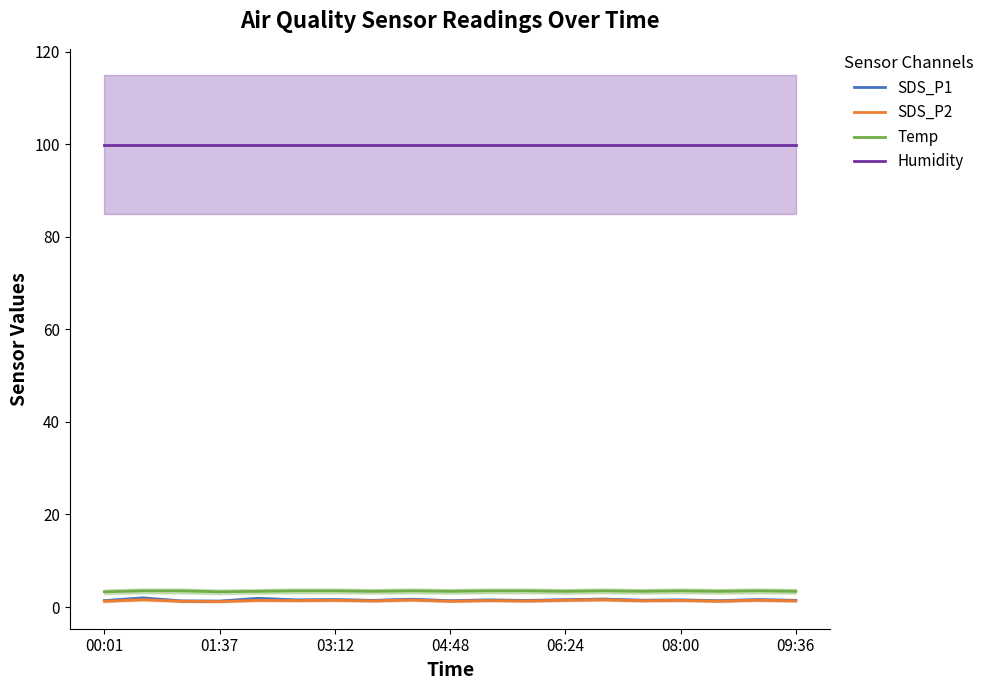

Which category has the highest value in the Humidity series?

00:01